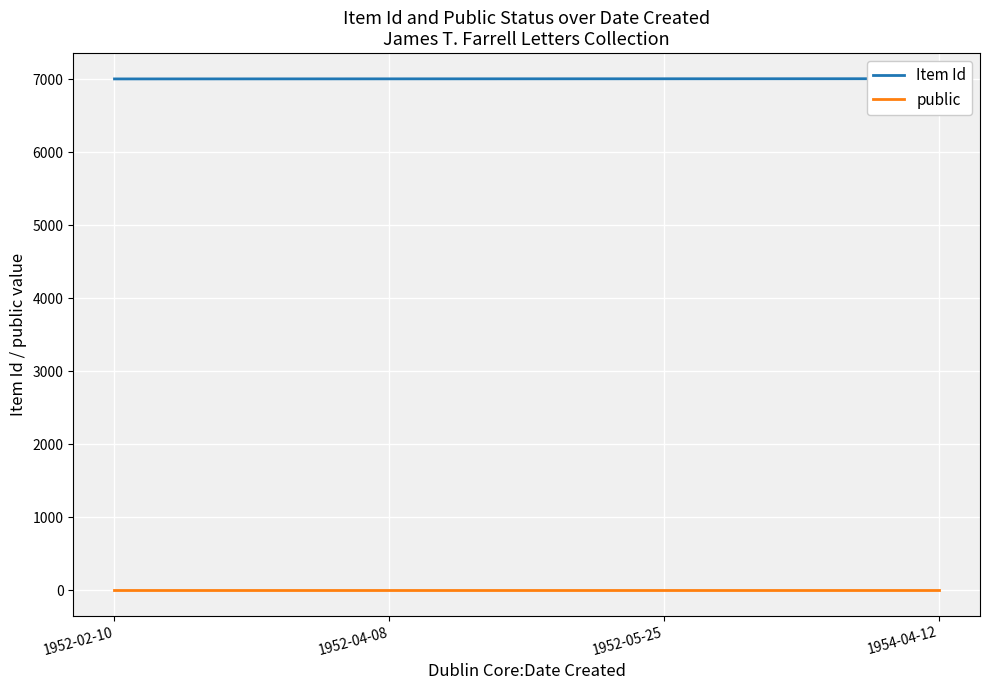

At which label does Item Id first exceed 7005?

1954-04-12